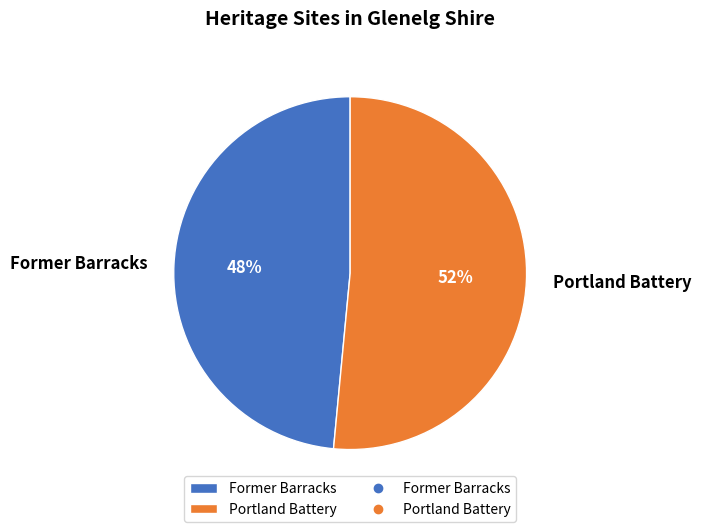

What percentage is the Former Barracks slice, to the nearest percent?

48%